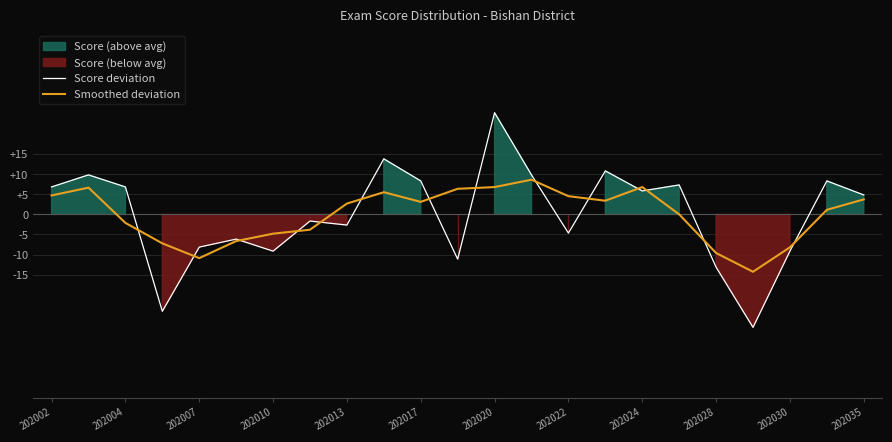

What is the lowest value of the Score deviation series?

-28.2